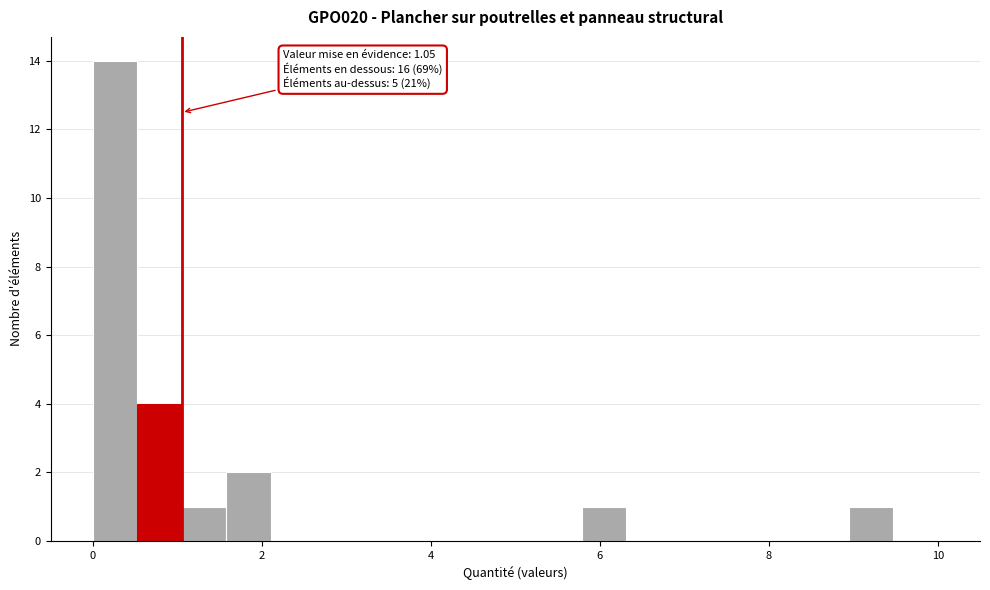

Around what value on the x-axis is the tallest bar? Give the approximate position of its centre, as read against the axis.

0.2